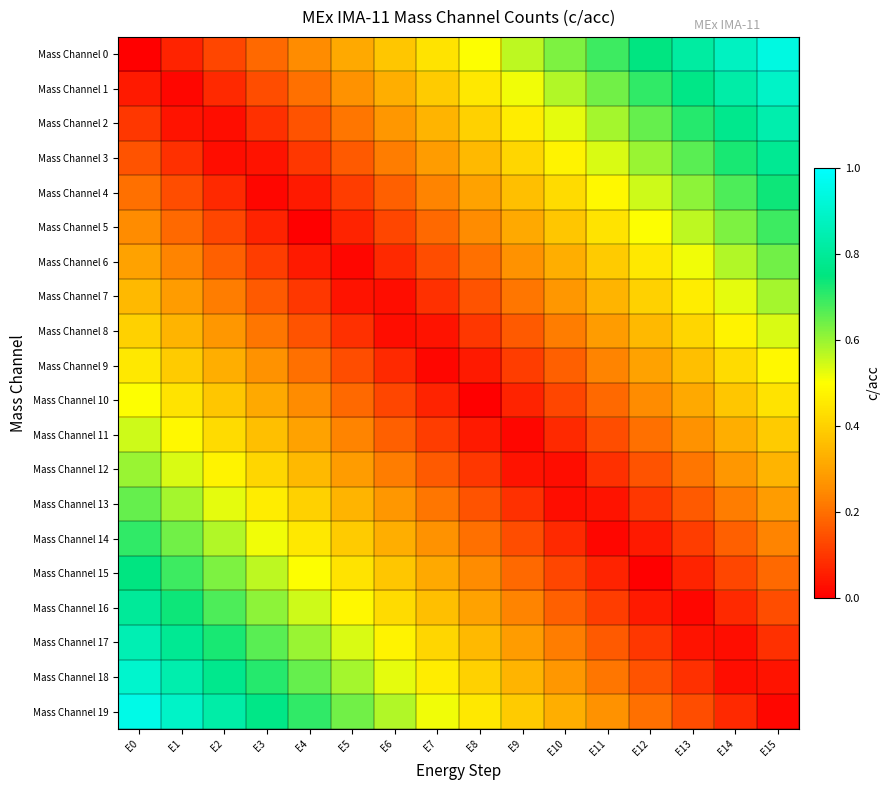

Reading left to right, transcribe all the data shown in this chart.

Mass Channel 0: E0=0.0	E1=0.1	E2=0.1	E3=0.2	E4=0.2	E5=0.3	E6=0.4	E7=0.4	E8=0.5	E9=0.6	E10=0.6	E11=0.7	E12=0.8	E13=0.8	E14=0.9	E15=0.9
Mass Channel 1: E0=0.1	E1=0.0	E2=0.1	E3=0.1	E4=0.2	E5=0.3	E6=0.3	E7=0.4	E8=0.5	E9=0.5	E10=0.6	E11=0.6	E12=0.7	E13=0.8	E14=0.8	E15=0.9
Mass Channel 2: E0=0.1	E1=0.0	E2=0.0	E3=0.1	E4=0.1	E5=0.2	E6=0.3	E7=0.3	E8=0.4	E9=0.5	E10=0.5	E11=0.6	E12=0.7	E13=0.7	E14=0.8	E15=0.8
Mass Channel 3: E0=0.1	E1=0.1	E2=0.0	E3=0.0	E4=0.1	E5=0.2	E6=0.2	E7=0.3	E8=0.3	E9=0.4	E10=0.5	E11=0.5	E12=0.6	E13=0.7	E14=0.7	E15=0.8
Mass Channel 4: E0=0.2	E1=0.1	E2=0.1	E3=0.0	E4=0.0	E5=0.1	E6=0.2	E7=0.2	E8=0.3	E9=0.4	E10=0.4	E11=0.5	E12=0.6	E13=0.6	E14=0.7	E15=0.7
Mass Channel 5: E0=0.2	E1=0.2	E2=0.1	E3=0.1	E4=0.0	E5=0.1	E6=0.1	E7=0.2	E8=0.2	E9=0.3	E10=0.4	E11=0.4	E12=0.5	E13=0.6	E14=0.6	E15=0.7
Mass Channel 6: E0=0.3	E1=0.2	E2=0.2	E3=0.1	E4=0.0	E5=0.0	E6=0.1	E7=0.1	E8=0.2	E9=0.3	E10=0.3	E11=0.4	E12=0.5	E13=0.5	E14=0.6	E15=0.6
Mass Channel 7: E0=0.3	E1=0.3	E2=0.2	E3=0.2	E4=0.1	E5=0.0	E6=0.0	E7=0.1	E8=0.2	E9=0.2	E10=0.3	E11=0.3	E12=0.4	E13=0.5	E14=0.5	E15=0.6
Mass Channel 8: E0=0.4	E1=0.3	E2=0.3	E3=0.2	E4=0.2	E5=0.1	E6=0.0	E7=0.0	E8=0.1	E9=0.2	E10=0.2	E11=0.3	E12=0.3	E13=0.4	E14=0.5	E15=0.5
Mass Channel 9: E0=0.5	E1=0.4	E2=0.3	E3=0.3	E4=0.2	E5=0.1	E6=0.1	E7=0.0	E8=0.0	E9=0.1	E10=0.2	E11=0.2	E12=0.3	E13=0.4	E14=0.4	E15=0.5
Mass Channel 10: E0=0.5	E1=0.4	E2=0.4	E3=0.3	E4=0.2	E5=0.2	E6=0.1	E7=0.1	E8=0.0	E9=0.1	E10=0.1	E11=0.2	E12=0.2	E13=0.3	E14=0.4	E15=0.4
Mass Channel 11: E0=0.6	E1=0.5	E2=0.4	E3=0.4	E4=0.3	E5=0.2	E6=0.2	E7=0.1	E8=0.1	E9=0.0	E10=0.1	E11=0.1	E12=0.2	E13=0.3	E14=0.3	E15=0.4
Mass Channel 12: E0=0.6	E1=0.5	E2=0.5	E3=0.4	E4=0.3	E5=0.3	E6=0.2	E7=0.2	E8=0.1	E9=0.0	E10=0.0	E11=0.1	E12=0.2	E13=0.2	E14=0.3	E15=0.3
Mass Channel 13: E0=0.7	E1=0.6	E2=0.5	E3=0.5	E4=0.4	E5=0.3	E6=0.3	E7=0.2	E8=0.2	E9=0.1	E10=0.0	E11=0.0	E12=0.1	E13=0.2	E14=0.2	E15=0.3
Mass Channel 14: E0=0.7	E1=0.6	E2=0.6	E3=0.5	E4=0.4	E5=0.4	E6=0.3	E7=0.3	E8=0.2	E9=0.1	E10=0.1	E11=0.0	E12=0.1	E13=0.1	E14=0.2	E15=0.2
Mass Channel 15: E0=0.8	E1=0.7	E2=0.6	E3=0.6	E4=0.5	E5=0.4	E6=0.4	E7=0.3	E8=0.2	E9=0.2	E10=0.1	E11=0.1	E12=0.0	E13=0.1	E14=0.1	E15=0.2
Mass Channel 16: E0=0.8	E1=0.7	E2=0.7	E3=0.6	E4=0.6	E5=0.5	E6=0.4	E7=0.4	E8=0.3	E9=0.2	E10=0.2	E11=0.1	E12=0.1	E13=0.0	E14=0.1	E15=0.1
Mass Channel 17: E0=0.8	E1=0.8	E2=0.7	E3=0.7	E4=0.6	E5=0.5	E6=0.5	E7=0.4	E8=0.3	E9=0.3	E10=0.2	E11=0.2	E12=0.1	E13=0.0	E14=0.0	E15=0.1
Mass Channel 18: E0=0.9	E1=0.8	E2=0.8	E3=0.7	E4=0.7	E5=0.6	E6=0.5	E7=0.5	E8=0.4	E9=0.3	E10=0.3	E11=0.2	E12=0.2	E13=0.1	E14=0.0	E15=0.0
Mass Channel 19: E0=0.9	E1=0.9	E2=0.8	E3=0.8	E4=0.7	E5=0.6	E6=0.6	E7=0.5	E8=0.4	E9=0.4	E10=0.3	E11=0.3	E12=0.2	E13=0.1	E14=0.1	E15=0.0